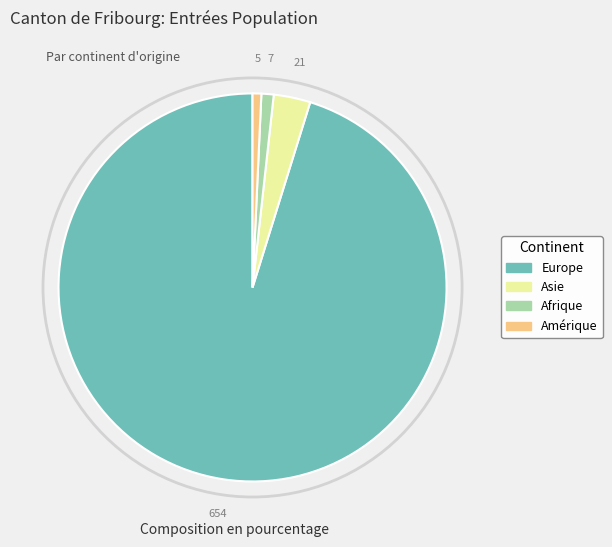

What is the majority slice?

Europe